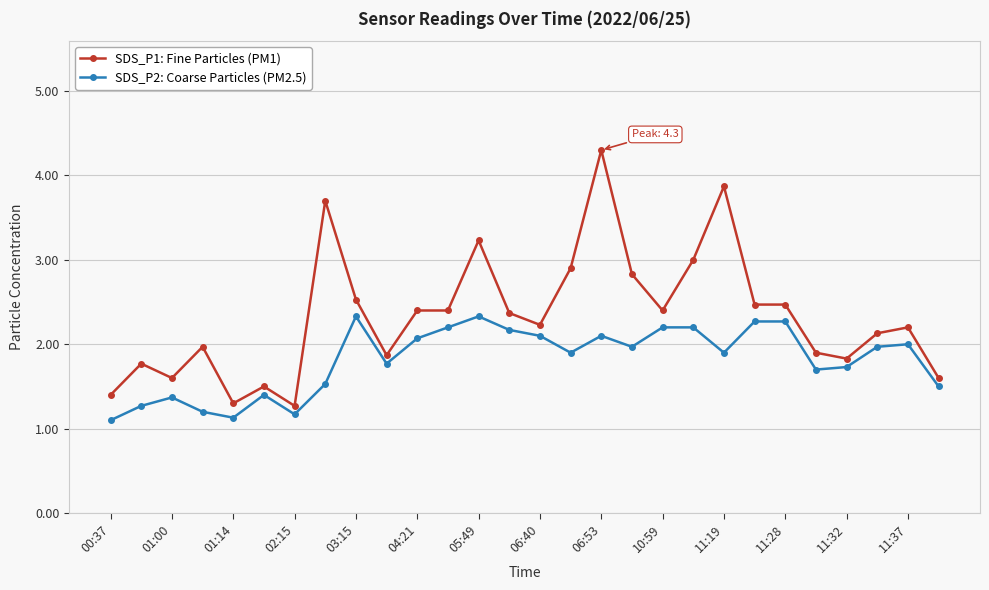

What are all the series names shown in the legend?

SDS_P1: Fine Particles (PM1), SDS_P2: Coarse Particles (PM2.5)